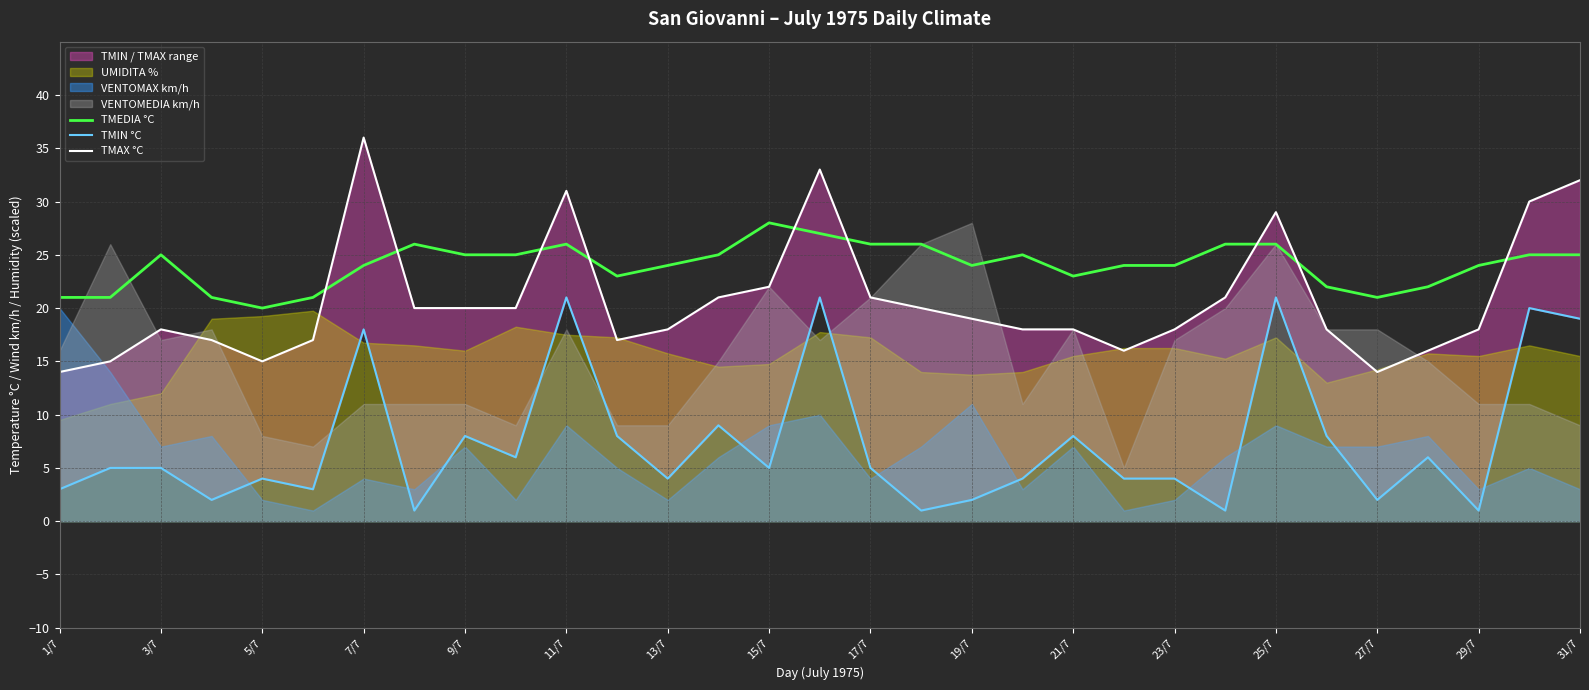

What is the value of the TMAX °C point at the 29th from the left?

18